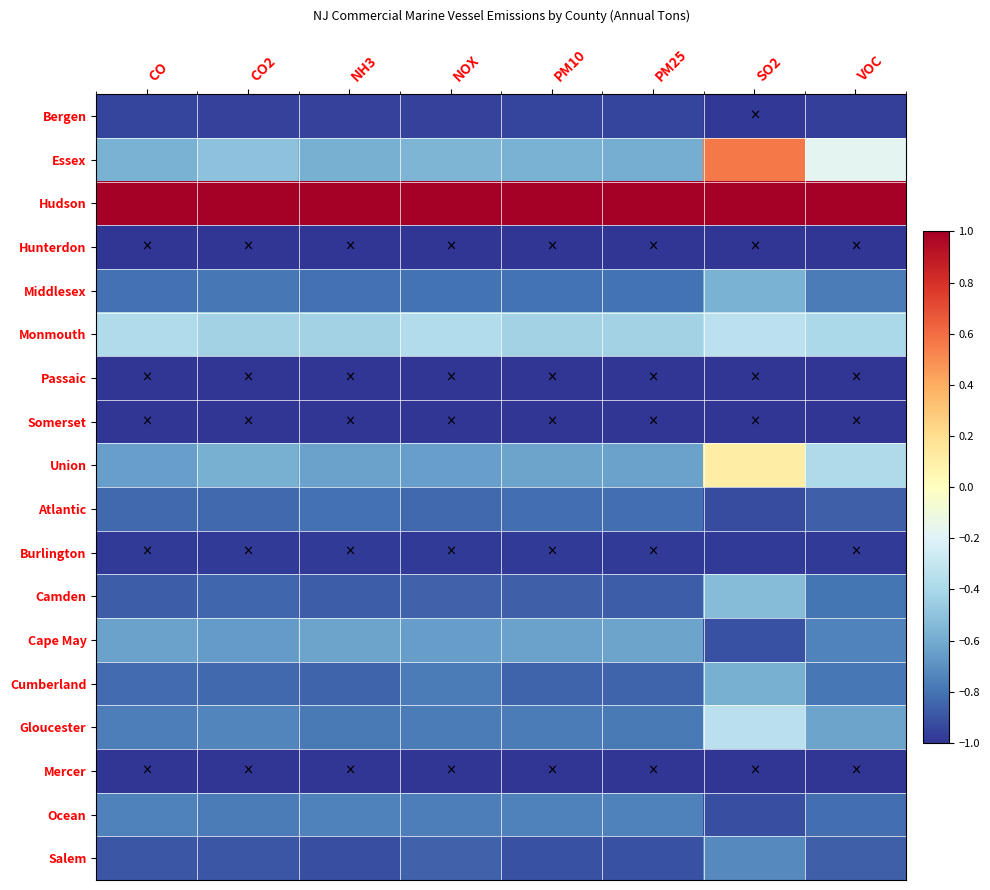

Which has a higher value, PM10 or NH3?

PM10